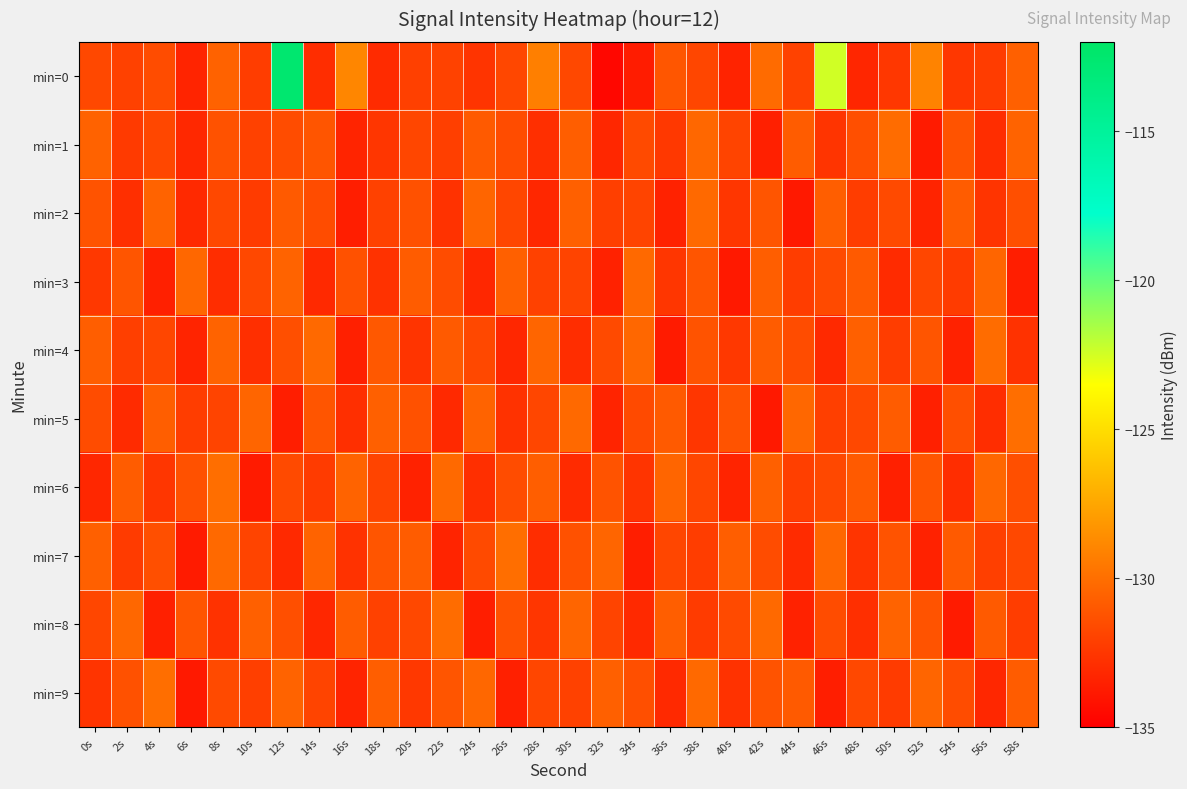

Reading left to right, list all the values displayed in this chart.

min=0: 0s=-131.7	2s=-132.0	4s=-131.5	6s=-133.3	8s=-130.5	10s=-132.2	12s=-112.6	14s=-132.9	16s=-128.9	18s=-133.0	20s=-132.1	22s=-132.0	24s=-132.6	26s=-131.8	28s=-129.2	30s=-131.7	32s=-134.6	34s=-133.7	36s=-131.1	38s=-131.8	40s=-133.4	42s=-130.1	44s=-132.0	46s=-122.5	48s=-133.2	50s=-132.5	52s=-129.0	54s=-132.5	56s=-132.2	58s=-130.6
min=1: 0s=-130.5	2s=-132.3	4s=-131.8	6s=-133.1	8s=-131.3	10s=-132.0	12s=-131.5	14s=-131.1	16s=-133.3	18s=-132.5	20s=-131.8	22s=-132.1	24s=-130.9	26s=-131.5	28s=-132.8	30s=-130.7	32s=-133.2	34s=-131.6	36s=-132.4	38s=-130.3	40s=-131.9	42s=-133.5	44s=-130.8	46s=-132.6	48s=-131.4	50s=-130.1	52s=-133.7	54s=-131.2	56s=-132.9	58s=-130.5
min=2: 0s=-131.2	2s=-132.8	4s=-130.5	6s=-133.1	8s=-131.7	10s=-132.3	12s=-130.9	14s=-131.5	16s=-133.6	18s=-132.0	20s=-131.3	22s=-132.7	24s=-130.4	26s=-131.8	28s=-133.2	30s=-130.6	32s=-132.1	34s=-131.9	36s=-133.4	38s=-130.2	40s=-132.5	42s=-131.1	44s=-133.8	46s=-130.7	48s=-132.2	50s=-131.6	52s=-133.3	54s=-130.8	56s=-132.6	58s=-131.4
min=3: 0s=-132.4	2s=-131.1	4s=-133.5	6s=-130.3	8s=-132.9	10s=-131.7	12s=-130.5	14s=-133.1	16s=-131.3	18s=-132.7	20s=-130.8	22s=-131.5	24s=-133.2	26s=-130.6	28s=-132.0	30s=-131.9	32s=-133.4	34s=-130.2	36s=-132.5	38s=-131.1	40s=-133.8	42s=-130.7	44s=-132.2	46s=-131.6	48s=-130.9	50s=-133.0	52s=-131.8	54s=-132.3	56s=-130.4	58s=-133.6
min=4: 0s=-130.7	2s=-132.1	4s=-131.8	6s=-133.3	8s=-130.5	10s=-132.8	12s=-131.4	14s=-130.2	16s=-133.5	18s=-131.0	20s=-132.6	22s=-130.9	24s=-131.7	26s=-133.2	28s=-130.4	30s=-132.9	32s=-131.6	34s=-130.3	36s=-133.7	38s=-131.2	40s=-132.4	42s=-130.8	44s=-131.5	46s=-133.1	48s=-130.6	50s=-132.2	52s=-131.1	54s=-133.4	56s=-130.1	58s=-132.7
min=5: 0s=-131.5	2s=-133.0	4s=-130.7	6s=-132.2	8s=-131.9	10s=-130.4	12s=-133.6	14s=-131.1	16s=-132.8	18s=-130.6	20s=-131.3	22s=-133.1	24s=-130.5	26s=-132.7	28s=-131.8	30s=-130.2	32s=-133.3	34s=-131.6	36s=-130.9	38s=-132.5	40s=-131.2	42s=-133.8	44s=-130.3	46s=-132.1	48s=-131.7	50s=-130.8	52s=-133.5	54s=-131.4	56s=-132.9	58s=-130.0
min=6: 0s=-133.2	2s=-130.8	4s=-132.5	6s=-131.3	8s=-130.0	10s=-133.7	12s=-131.6	14s=-132.3	16s=-130.5	18s=-131.9	20s=-133.4	22s=-130.2	24s=-132.8	26s=-131.5	28s=-130.7	30s=-133.0	32s=-131.2	34s=-132.6	36s=-130.4	38s=-131.8	40s=-133.3	42s=-130.6	44s=-132.1	46s=-131.7	48s=-130.9	50s=-133.5	52s=-131.1	54s=-132.9	56s=-130.3	58s=-131.4
min=7: 0s=-130.6	2s=-132.3	4s=-131.4	6s=-133.7	8s=-130.2	10s=-131.9	12s=-133.1	14s=-130.5	16s=-132.7	18s=-131.1	20s=-130.8	22s=-133.3	24s=-131.6	26s=-130.0	28s=-132.9	30s=-131.3	32s=-130.4	34s=-133.6	36s=-131.8	38s=-132.2	40s=-130.7	42s=-131.5	44s=-133.0	46s=-130.3	48s=-132.6	50s=-131.2	52s=-133.4	54s=-130.9	56s=-132.1	58s=-131.7
min=8: 0s=-131.8	2s=-130.3	4s=-133.5	6s=-131.1	8s=-132.7	10s=-130.6	12s=-131.4	14s=-133.2	16s=-130.8	18s=-132.0	20s=-131.7	22s=-130.1	24s=-133.6	26s=-131.3	28s=-132.5	30s=-130.4	32s=-131.9	34s=-133.1	36s=-130.7	38s=-132.3	40s=-131.6	42s=-130.2	44s=-133.4	46s=-131.5	48s=-132.8	50s=-130.5	52s=-131.2	54s=-133.7	56s=-130.9	58s=-132.2
min=9: 0s=-132.6	2s=-131.3	4s=-130.0	6s=-133.8	8s=-131.6	10s=-132.1	12s=-130.5	14s=-131.9	16s=-133.3	18s=-130.7	20s=-132.4	22s=-131.1	24s=-130.3	26s=-133.5	28s=-131.8	30s=-132.0	32s=-130.6	34s=-131.4	36s=-133.1	38s=-130.2	40s=-132.7	42s=-131.2	44s=-130.9	46s=-133.6	48s=-131.7	50s=-132.3	52s=-130.4	54s=-131.5	56s=-133.2	58s=-130.8